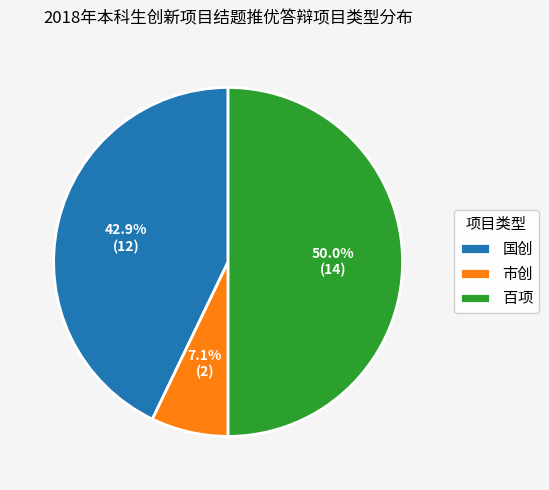

Approximately how many times larger is the value at 国创 compared to 市创?

6.0